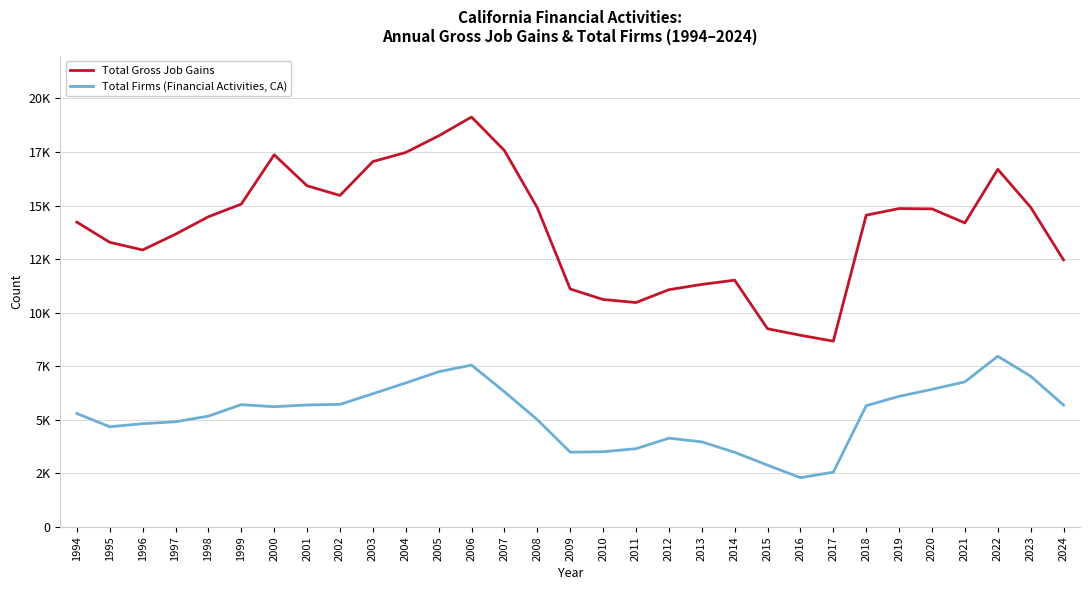

What are all the series names shown in the legend?

Total Gross Job Gains, Total Firms (Financial Activities, CA)